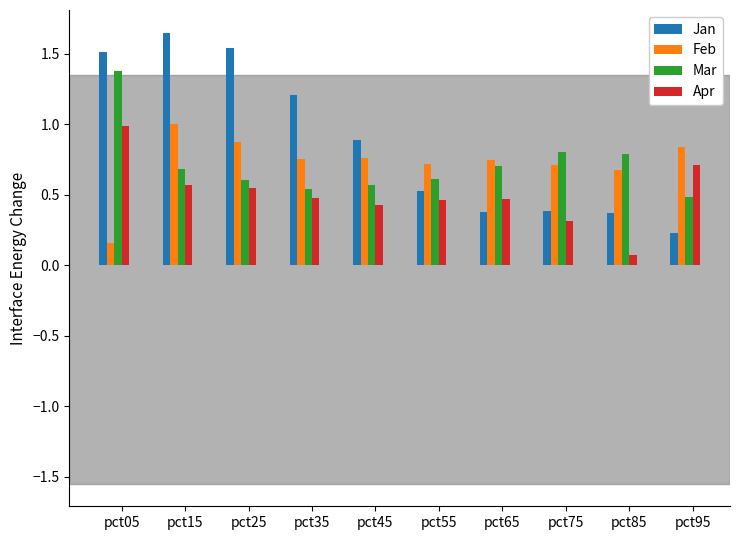

What is the difference between the maximum and minimum values in the Jan series?

1.4